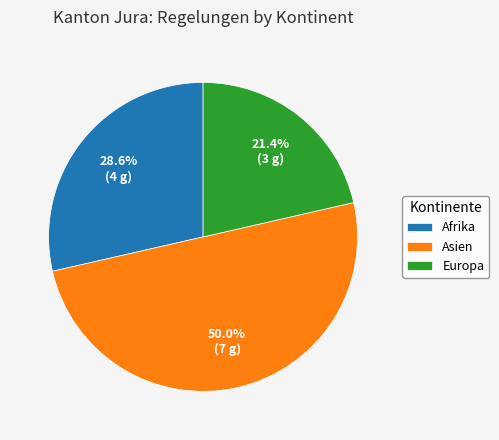

Is Europa the majority of the pie?

No